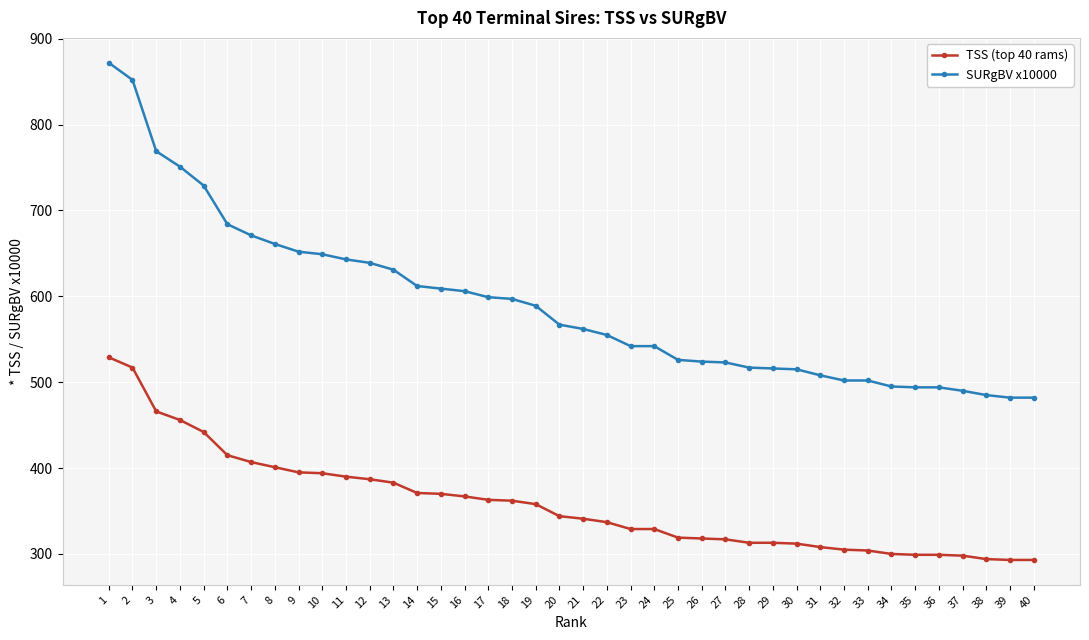

What is the maximum value shown in the chart?

872